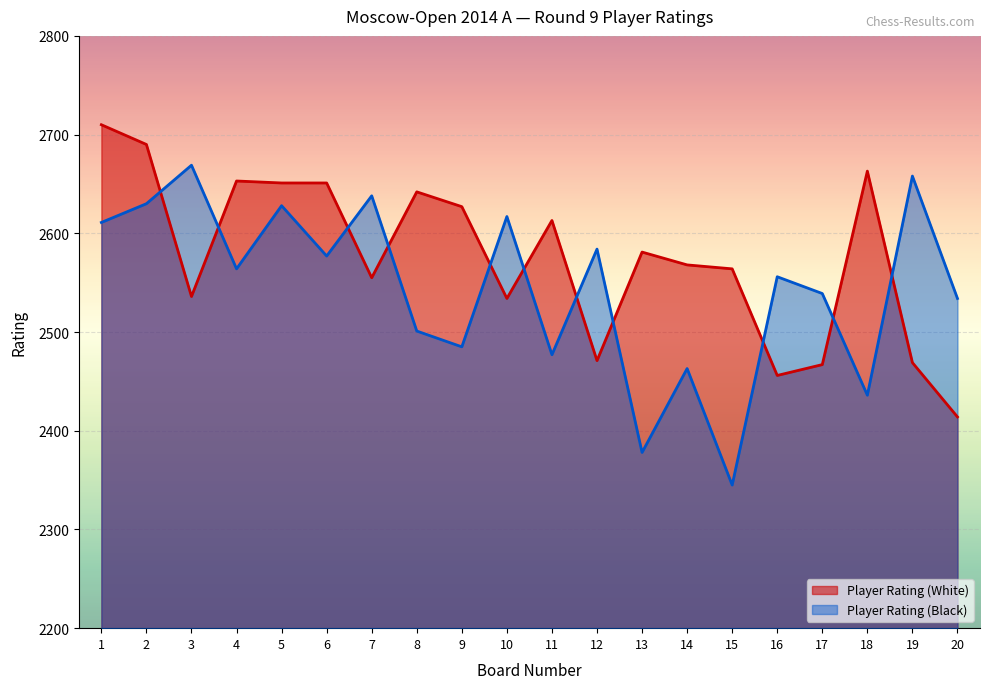

Which series ends up on top after the final intersection of Player Rating (White) and Player Rating (Black)?

Player Rating (Black)